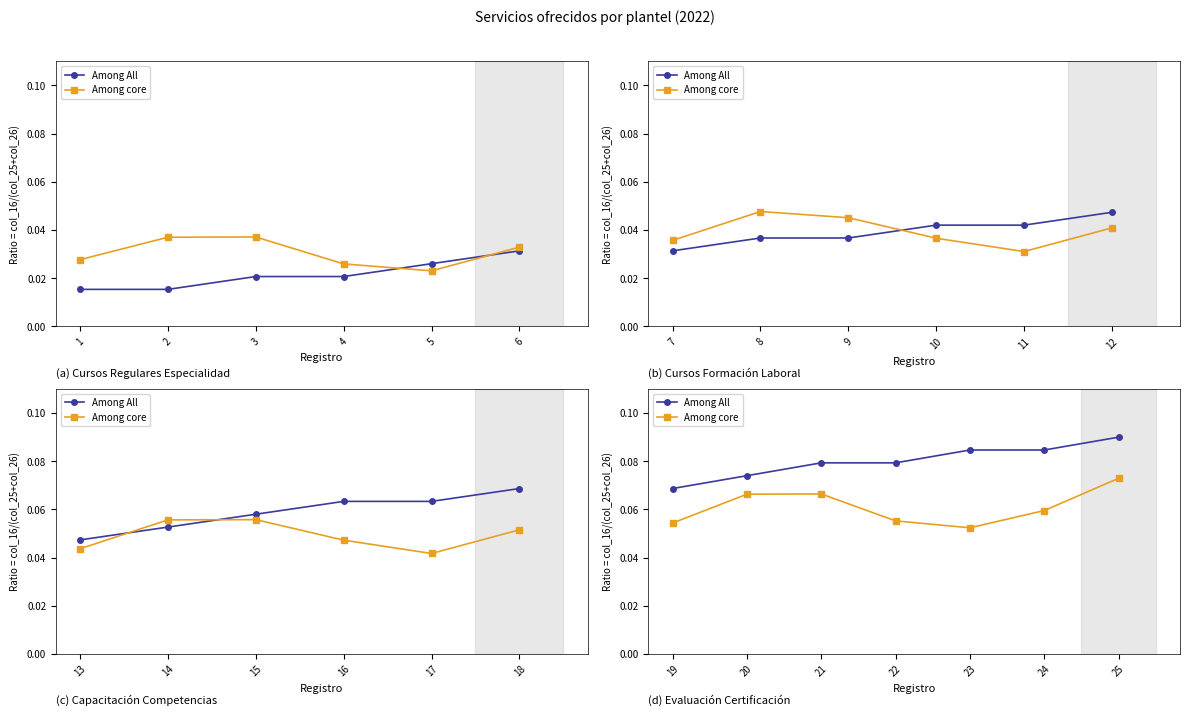

Is it true that Among All equals 0.0 at 20?

False